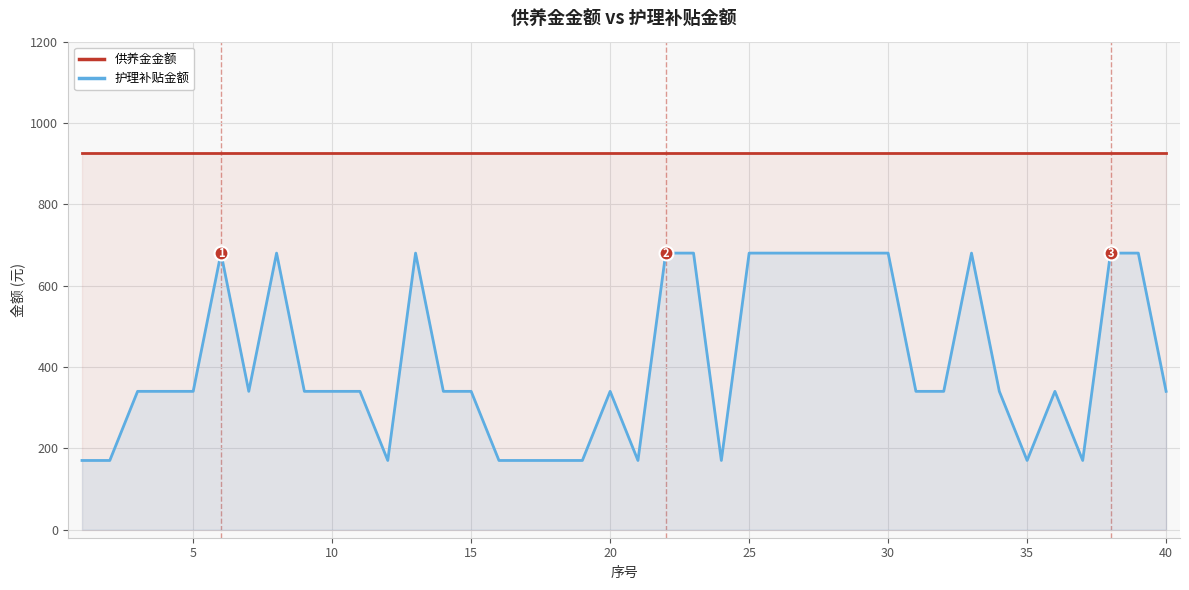

Reading left to right, transcribe all the data shown in this chart.

供养金金额: 927	927	927	927	927	927	927	927	927	927	927	927	927	927	927	927	927	927	927	927	927	927	927	927	927	927	927	927	927	927	927	927	927	927	927	927	927	927	927	927
护理补贴金额: 170	170	340	340	340	680	340	680	340	340	340	170	680	340	340	170	170	170	170	340	170	680	680	170	680	680	680	680	680	680	340	340	680	340	170	340	170	680	680	340